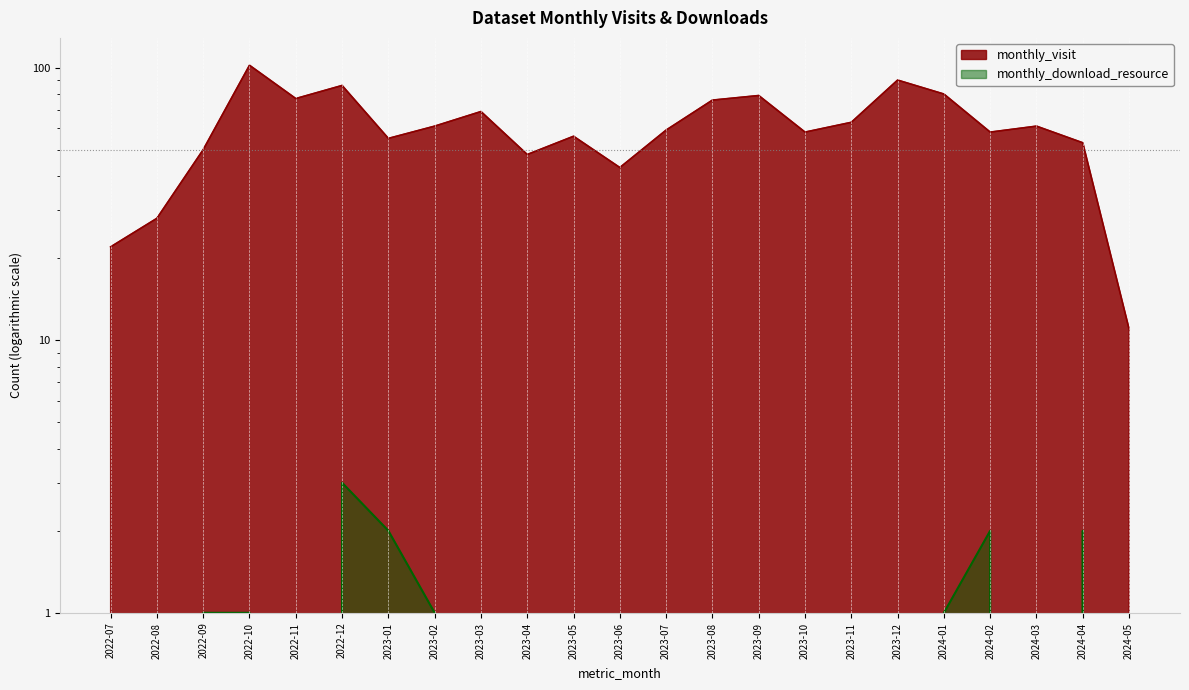

Count the number of categories in the chart.

23